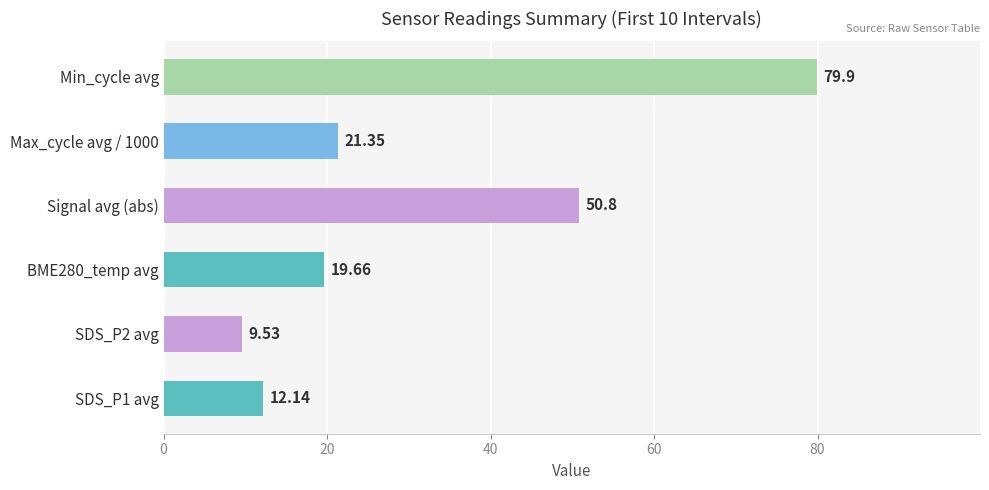

Between Max_cycle avg / 1000 and Min_cycle avg, which is larger?

Min_cycle avg